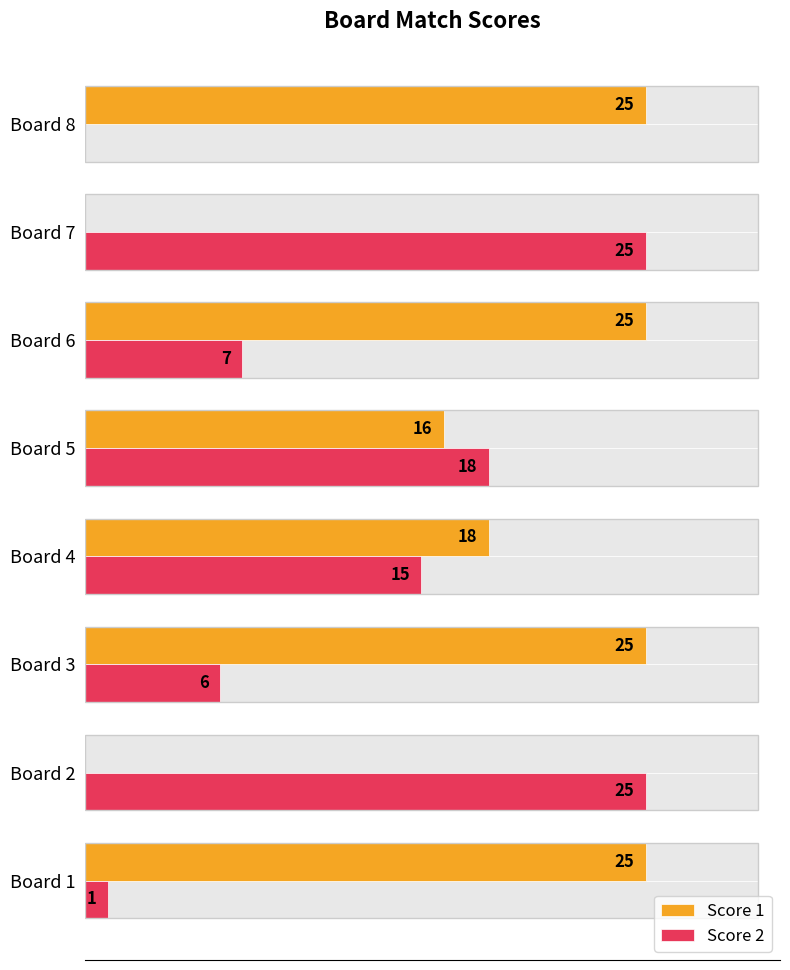

Which has a higher value, Board 7 or Board 8?

Board 8